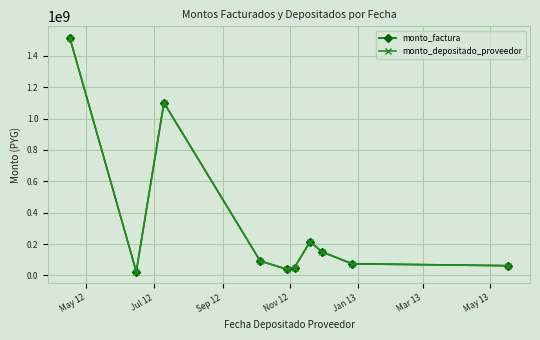

Reading right to left, what are all the values shown in this chart?

monto_factura: 62000000	74865942	149716144	215040632	50000000	39728000	91773571	1101325000	23840619	1513838926
monto_depositado_proveedor: 62000000	73368623	149716144	215040632	50000000	39728000	91773571	1101325000	23840619	1513838926